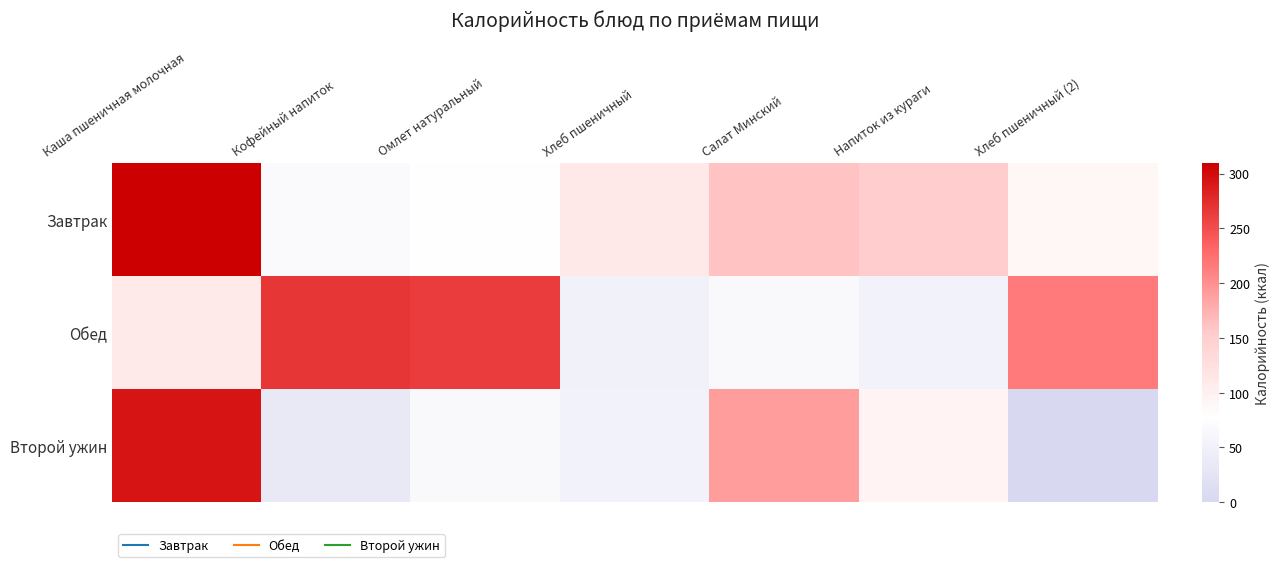

Which series changed the most between Каша пшеничная молочная and Омлет натуральный?

Завтрак